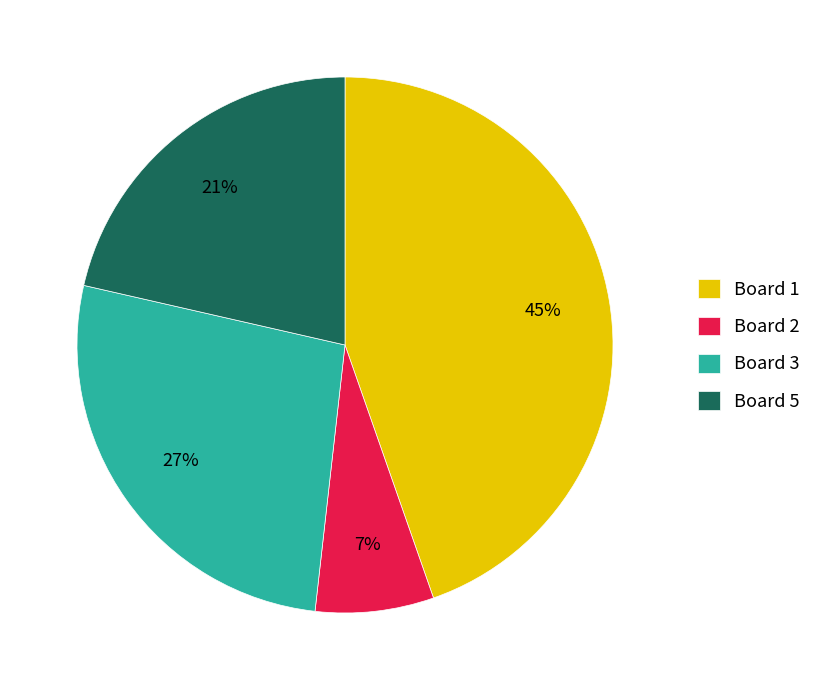

True or false: Board 2 accounts for 7% of the total.

True